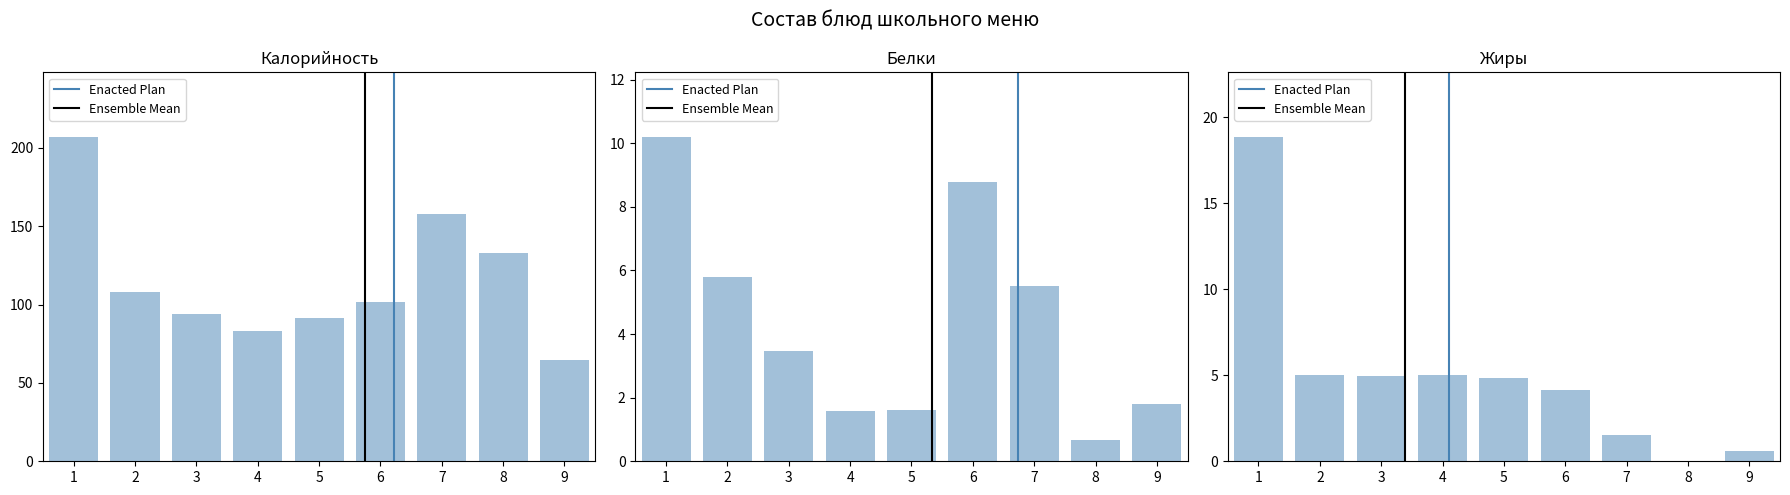

What is the average value of the Калорийность series?

115.6